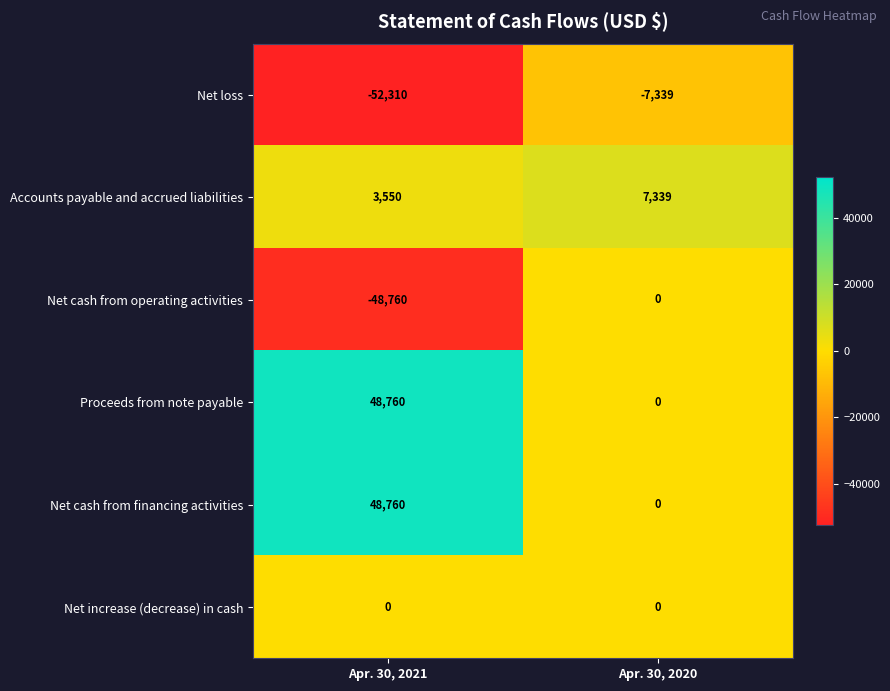

How many values in Net cash from operating activities are below zero?

1